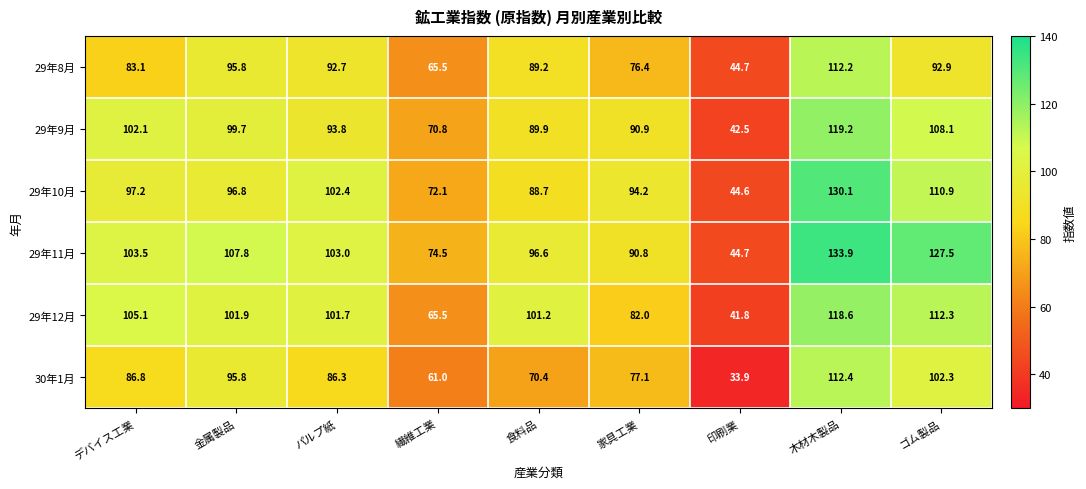

What is the difference between the 29年12月 values at 金属製品 and 印刷業?

60.1